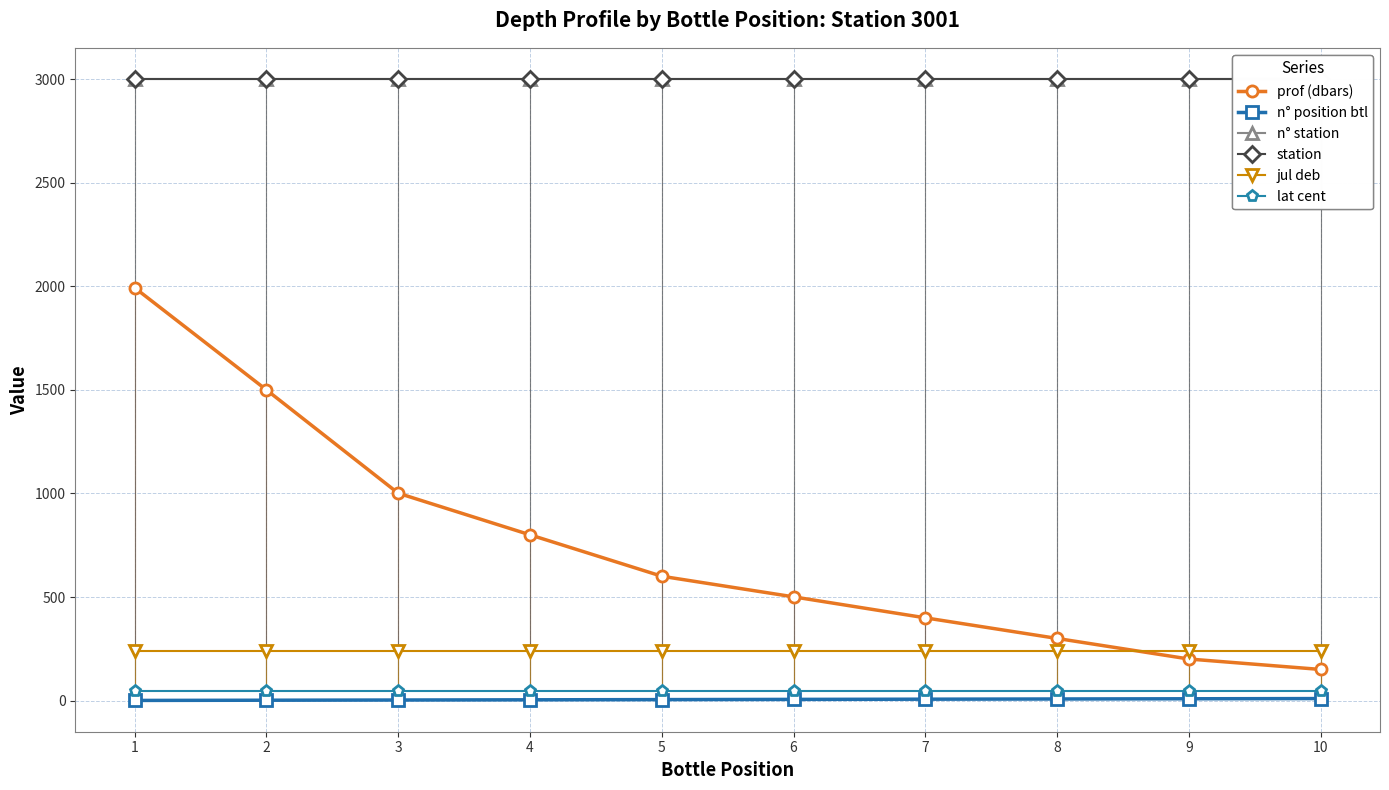

What is the sum of all lat cent values?

444.8